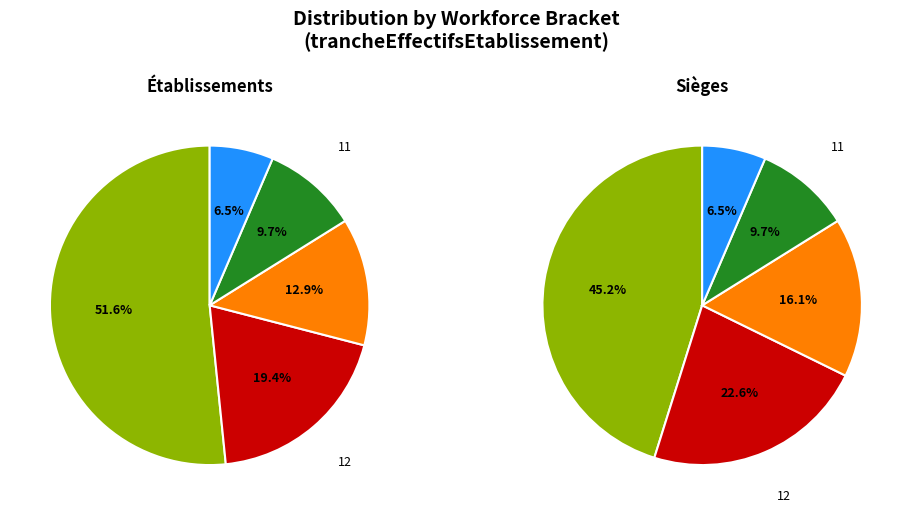

What is the majority slice?

NN